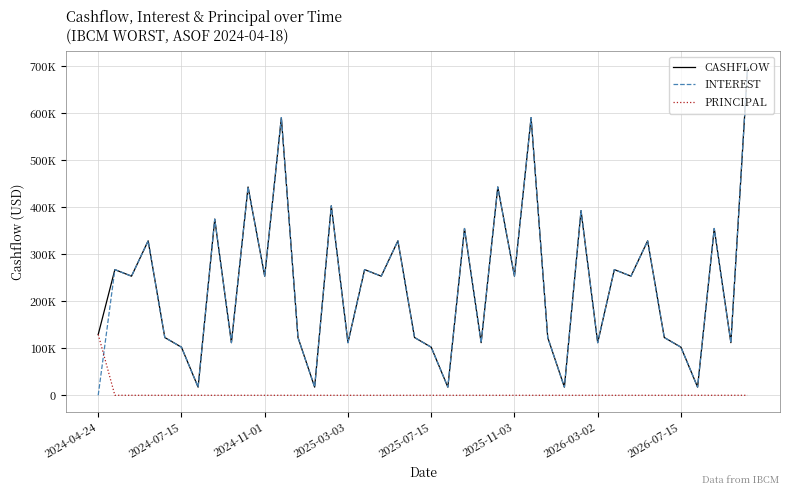

Is this an area chart (filled region under the line)?

No